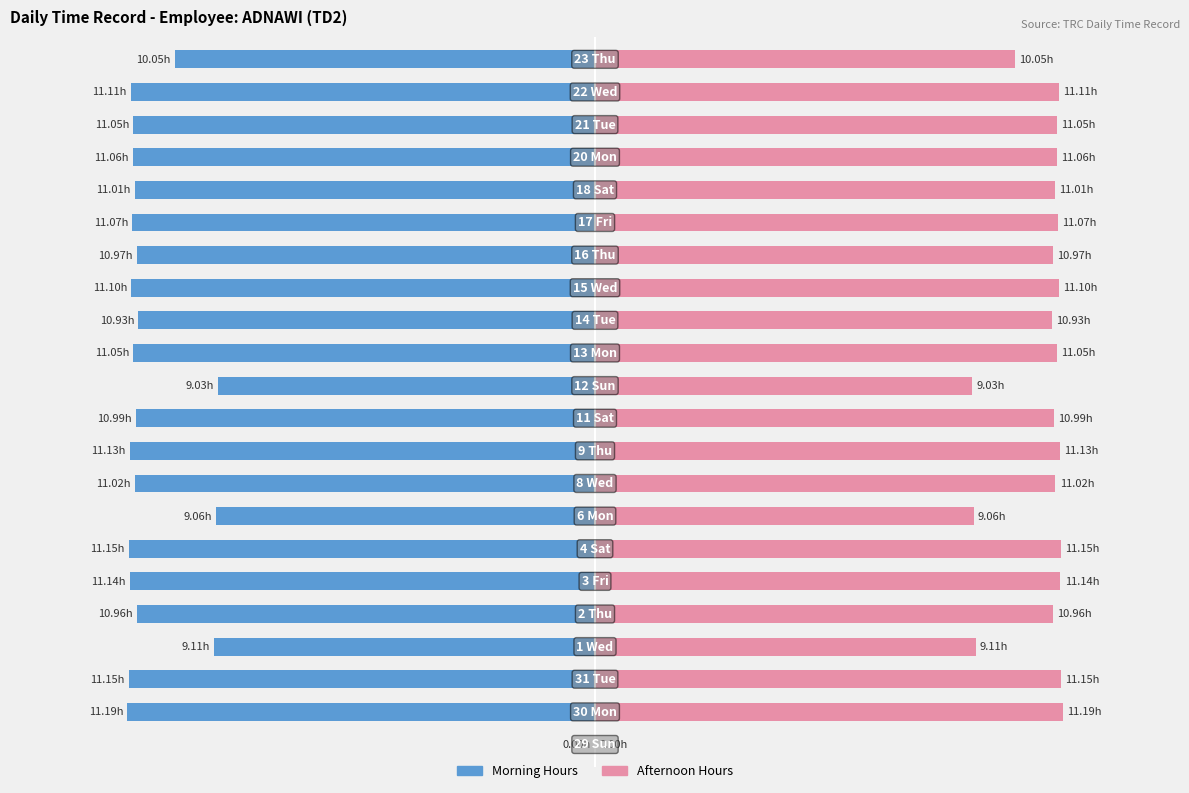

At how many categories does at least one series exceed -2?

22